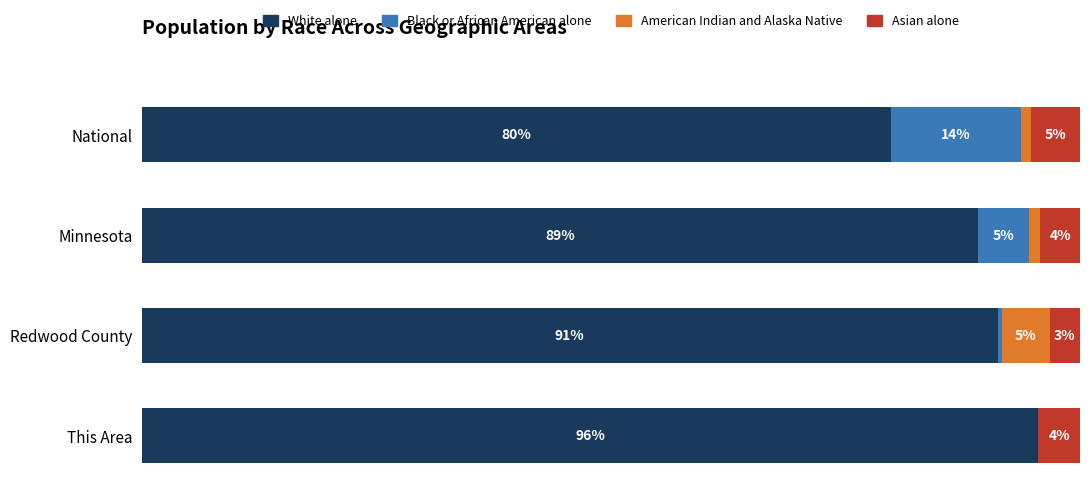

What are all the series names shown in the legend?

White alone, Black or African American alone, American Indian and Alaska Native, Asian alone